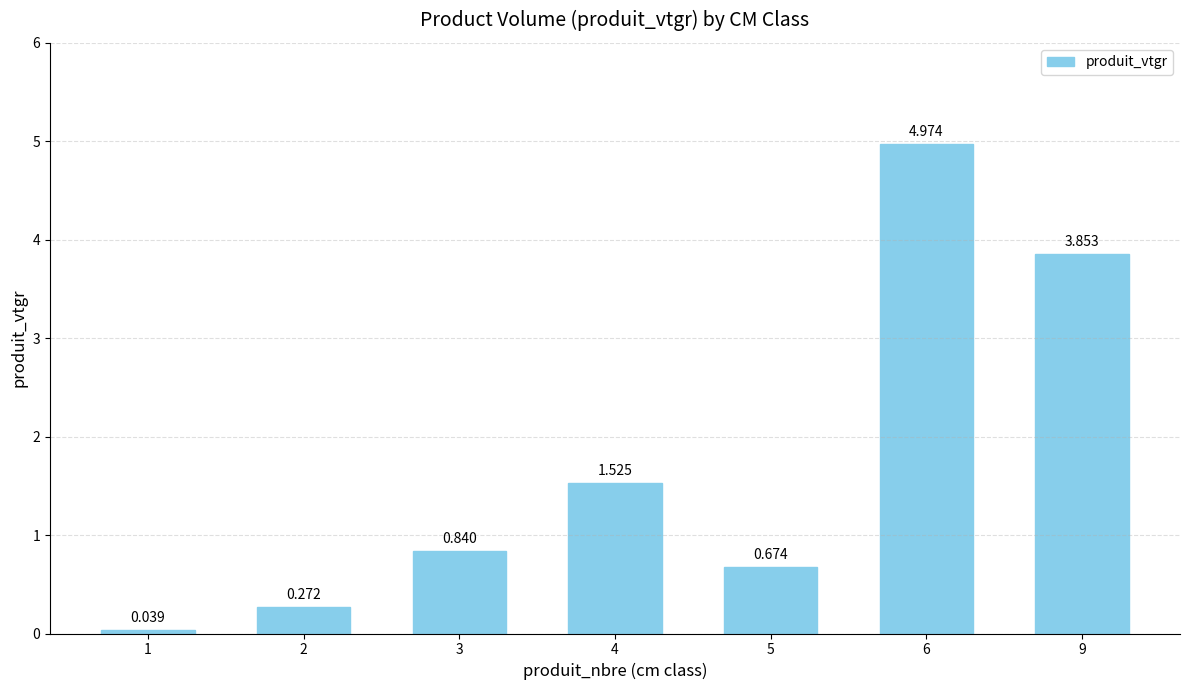

What is the sum of all values?

12.2